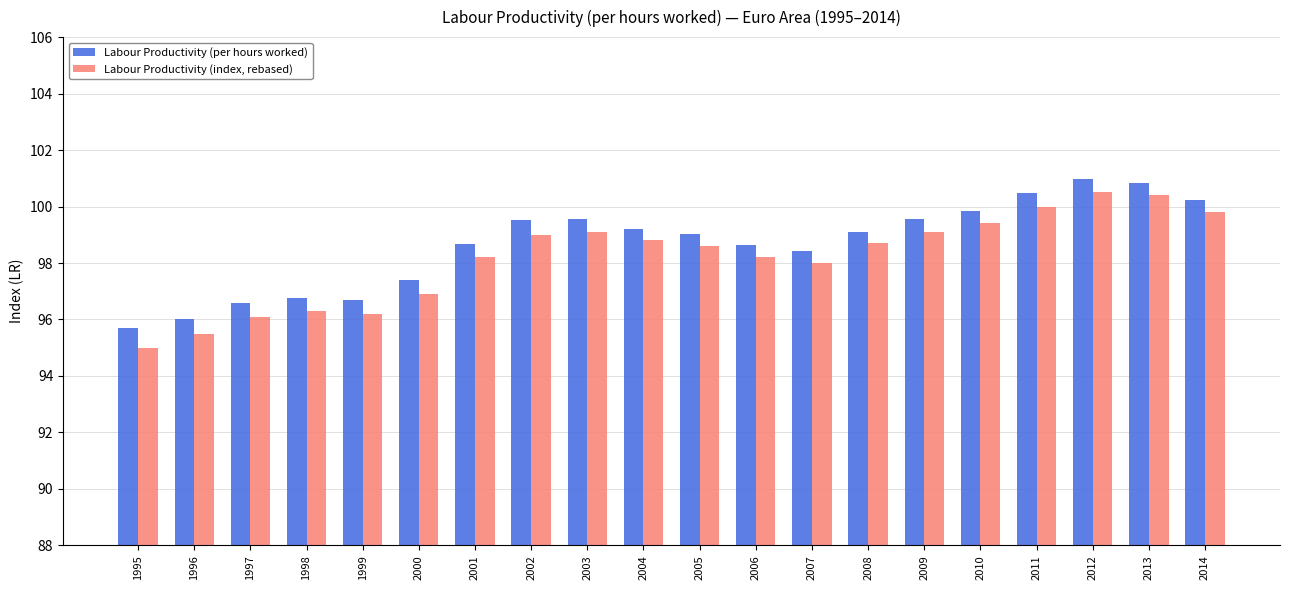

What is the greatest value displayed?

101.0